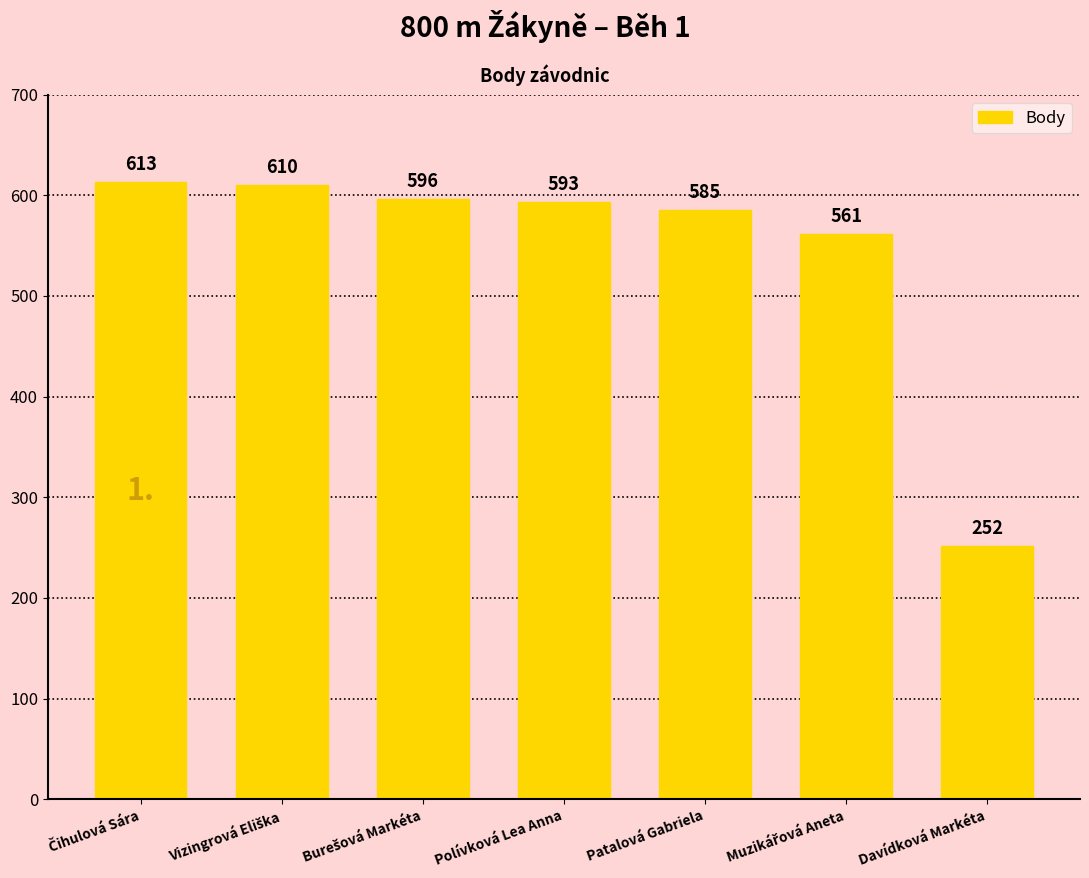

How many values are below 593?

3